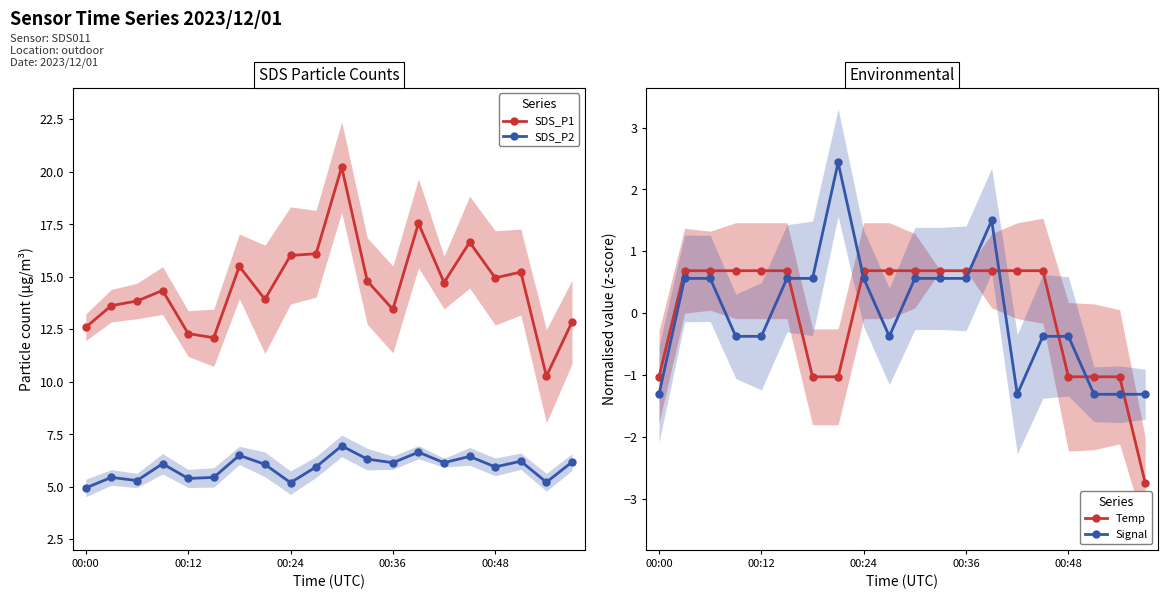

How many data points in SDS_P2 are less than 6?

9